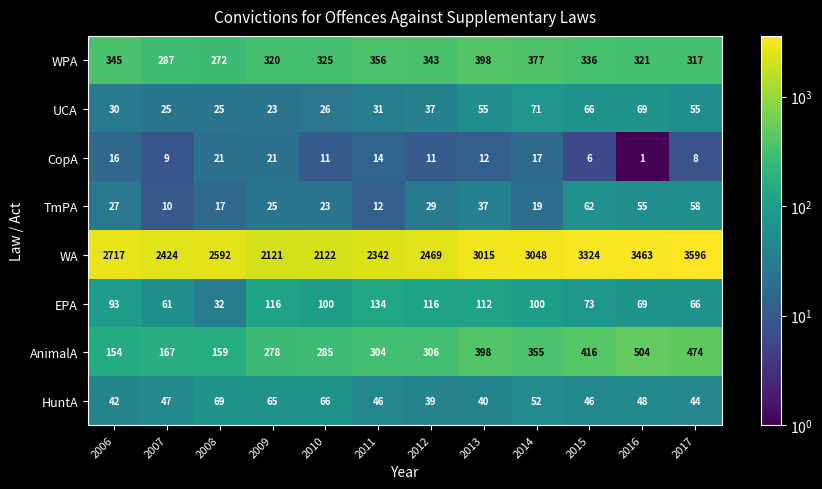

The value of AnimalA at 2016 is 326. True or false?

False